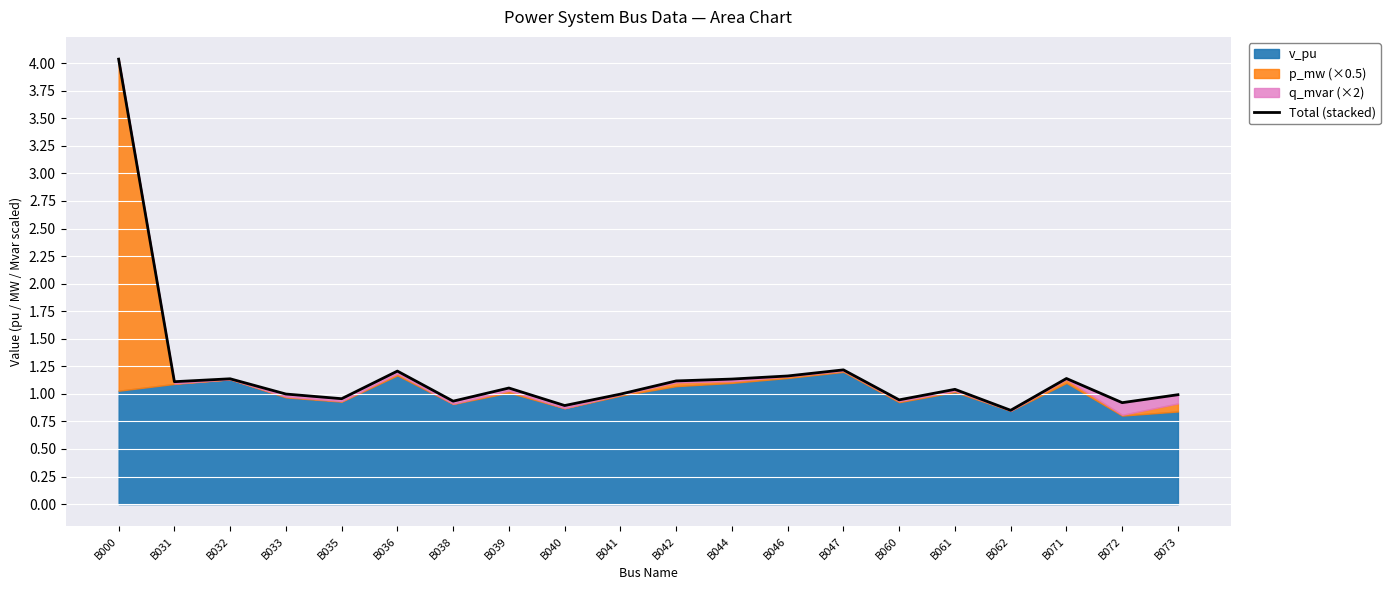

How many values exceed 1?

11